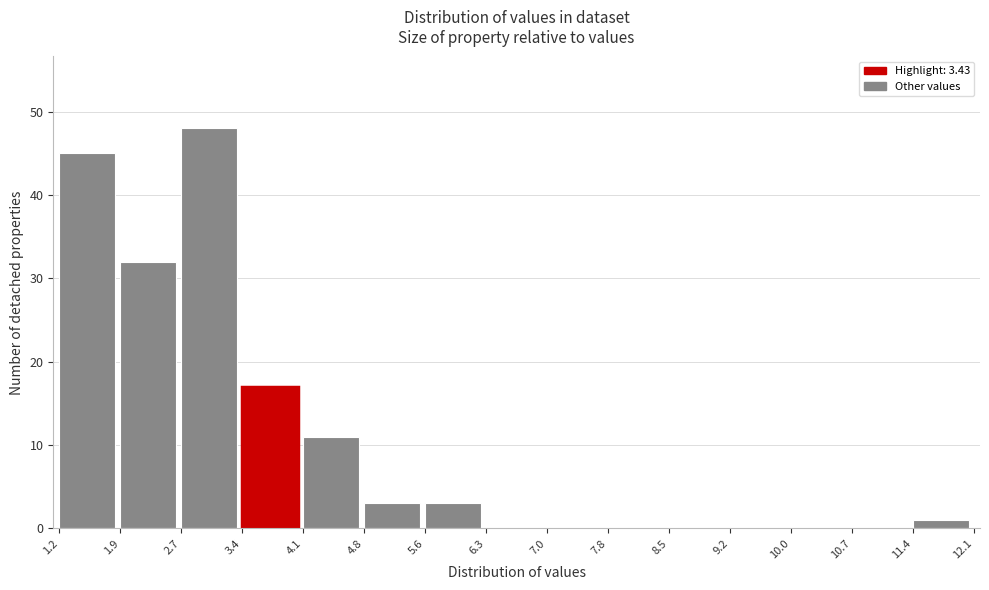

How tall is the bar that spans 11.4 to 12.1 on the x-axis? The values are not printed on the chart, so give them approximately, as read against the axis.

1